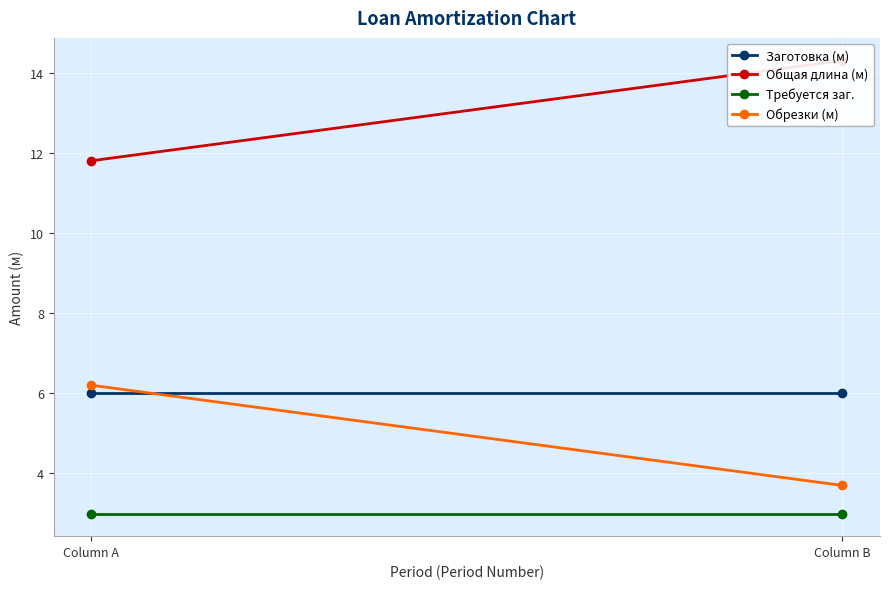

The value of Требуется заг. at Column A is 3.0. True or false?

True